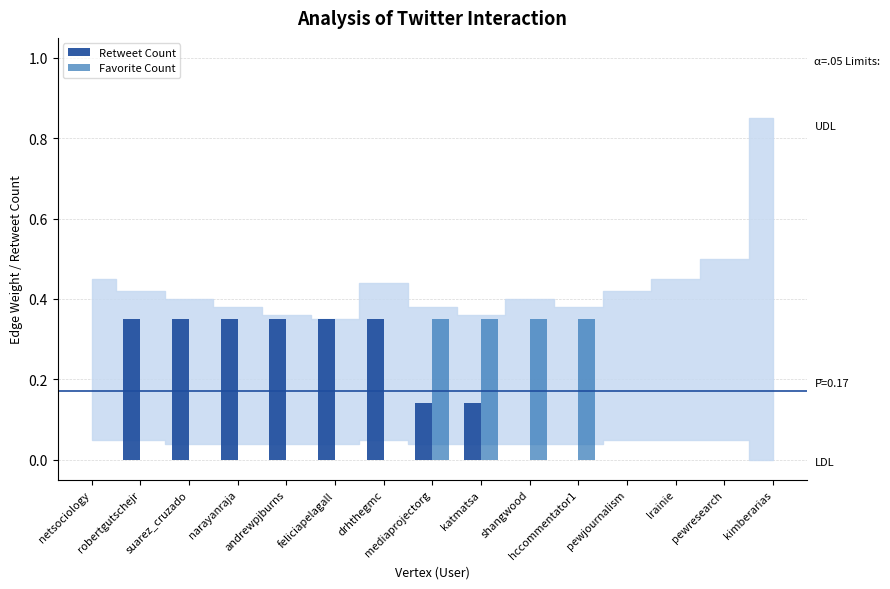

Count the number of data series in this chart.

2